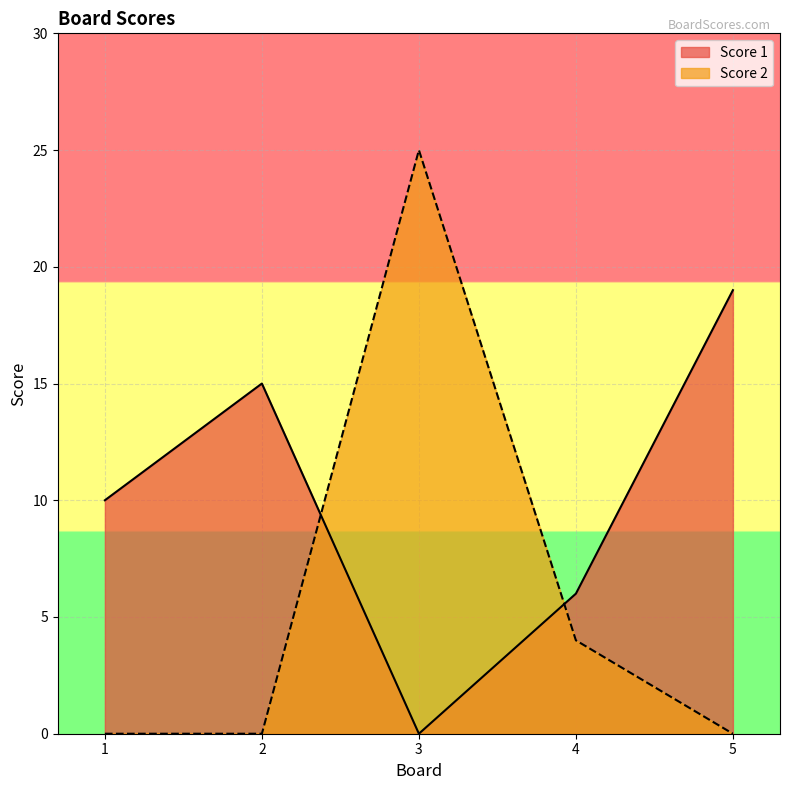

What is the difference between the highest and lowest values at 4?

2